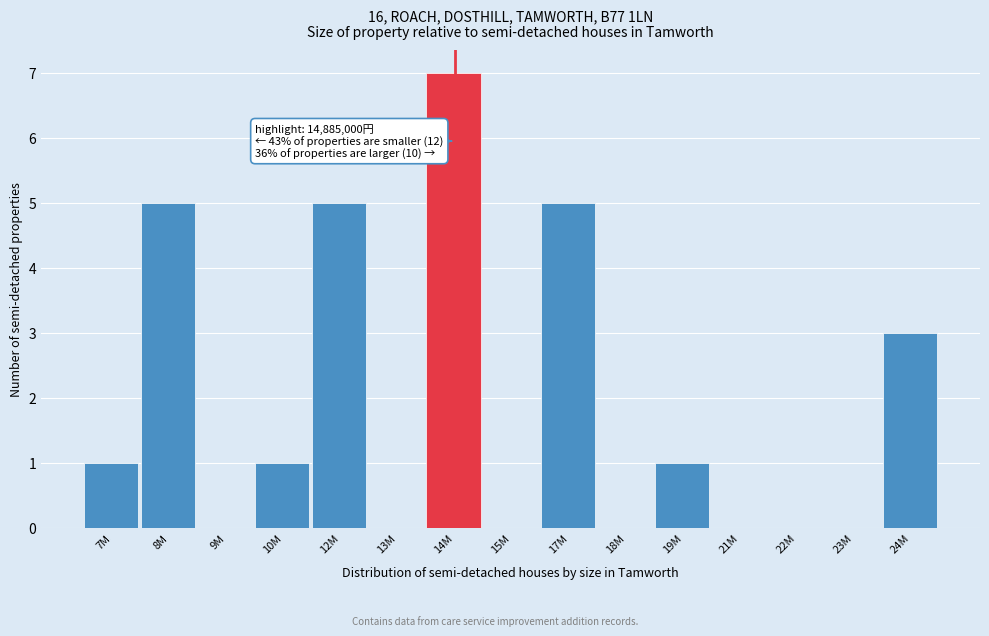

Reading left to right, extract all data points from this chart.

7M=1	8M=5	9M=0	10M=1	12M=5	13M=0	14M=7	15M=0	17M=5	18M=0	19M=1	21M=0	22M=0	23M=0	24M=3